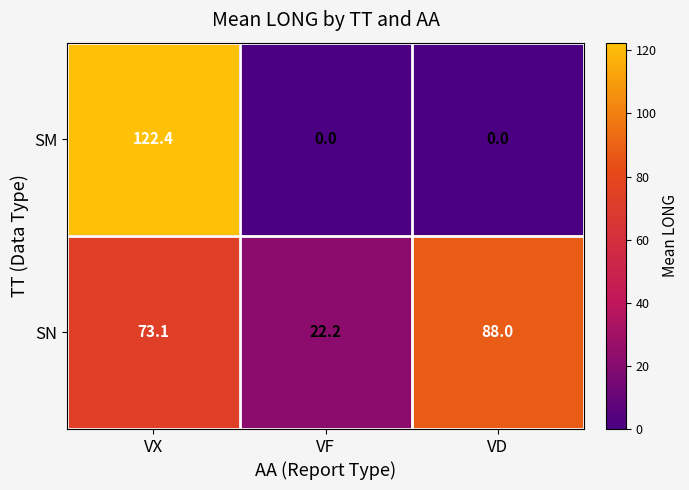

What is the difference between the highest and lowest values at VF?

22.2